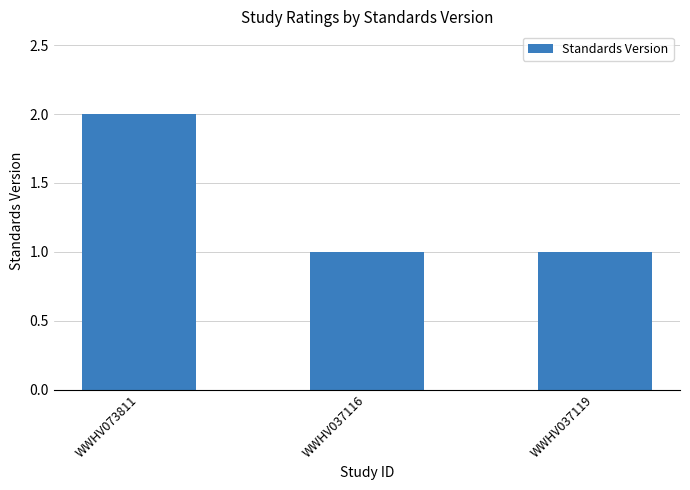

What is the minimum value shown in the chart?

1